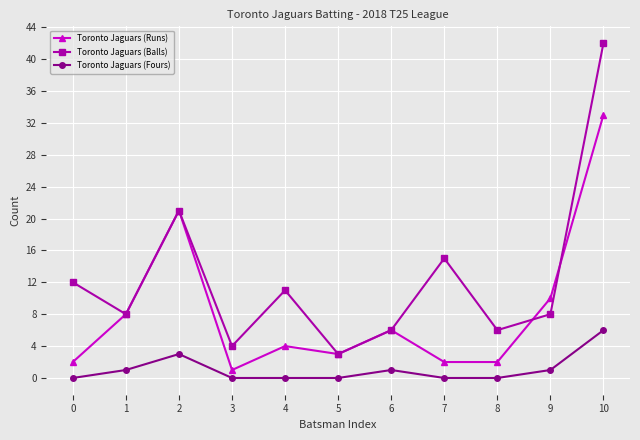

Rank the series at 7 from lowest to highest value.

Toronto Jaguars (Fours), Toronto Jaguars (Runs), Toronto Jaguars (Balls)